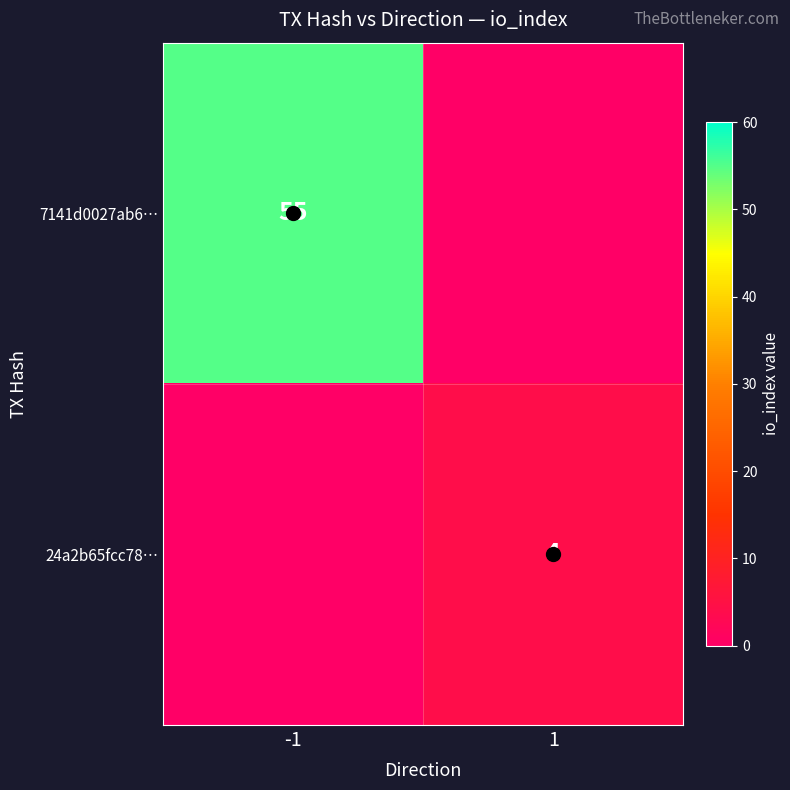

Is the value of 7141d0027ab6… at -1 greater than the value of 24a2b65fcc78… at 1?

Yes